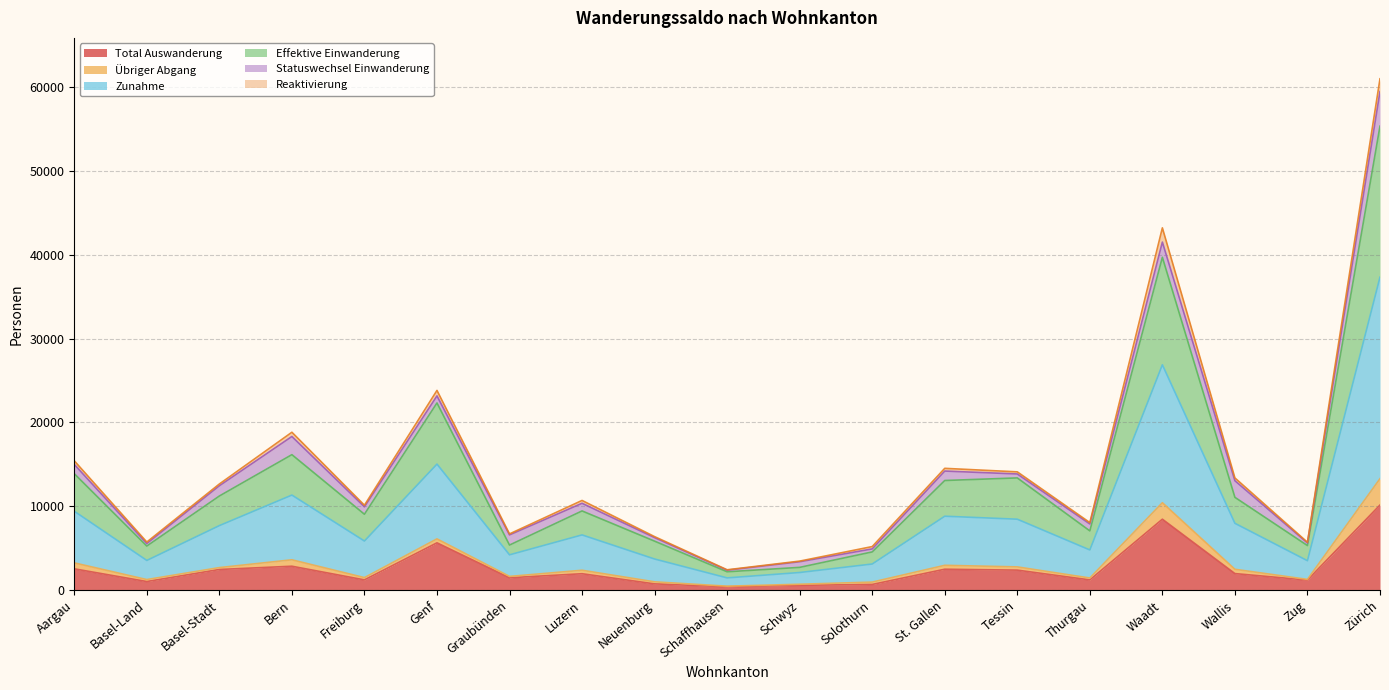

Does the chart display data point markers on the line(s)?

No